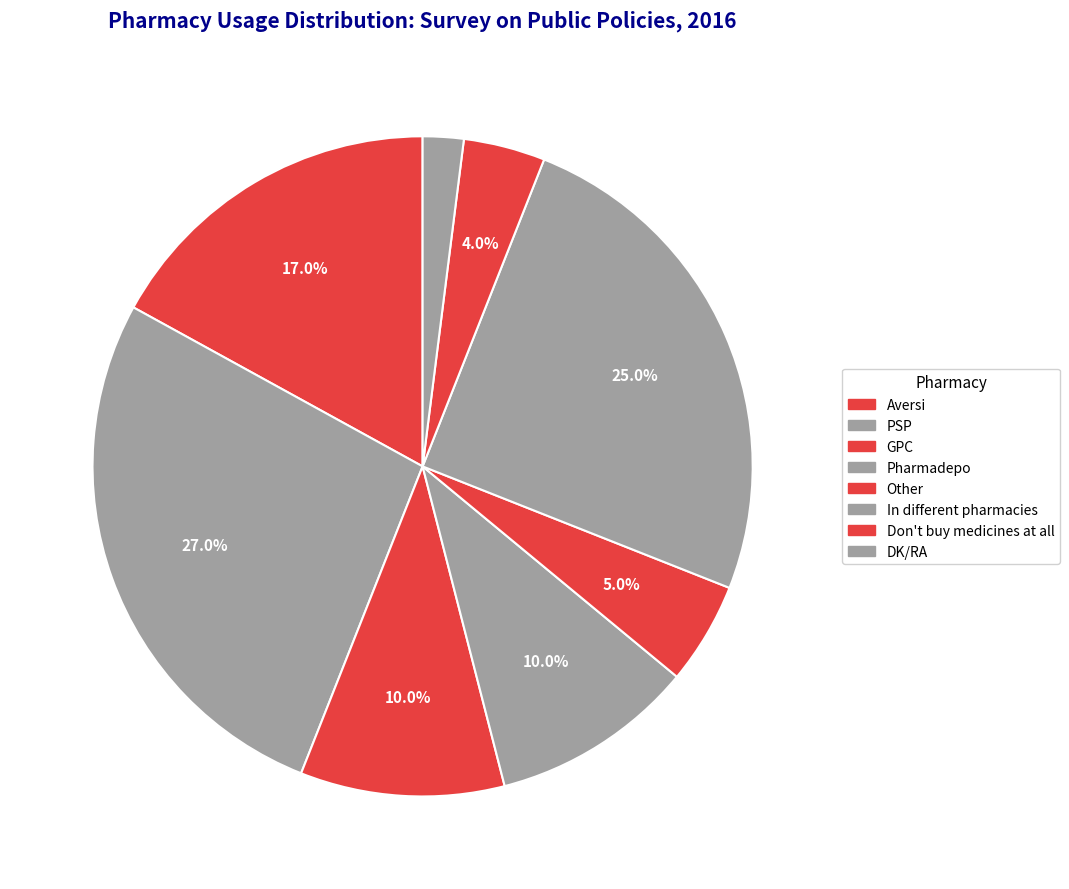

What is the smallest slice in the pie chart?

DK/RA